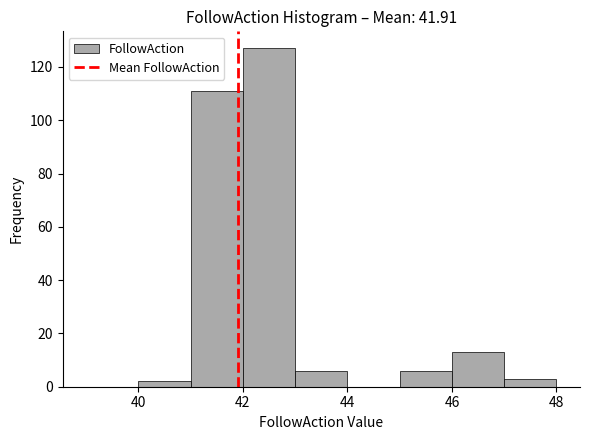

Reading left to right, list every bar in this chart as the range it spans on the x-axis followed by its height. The values are not printed on the chart, so give them approximately, as read against the axis.

39 to 40: 0
40 to 41: 2
41 to 42: 112
42 to 43: 128
43 to 44: 6
44 to 45: 0
45 to 46: 6
46 to 47: 14
47 to 48: 4